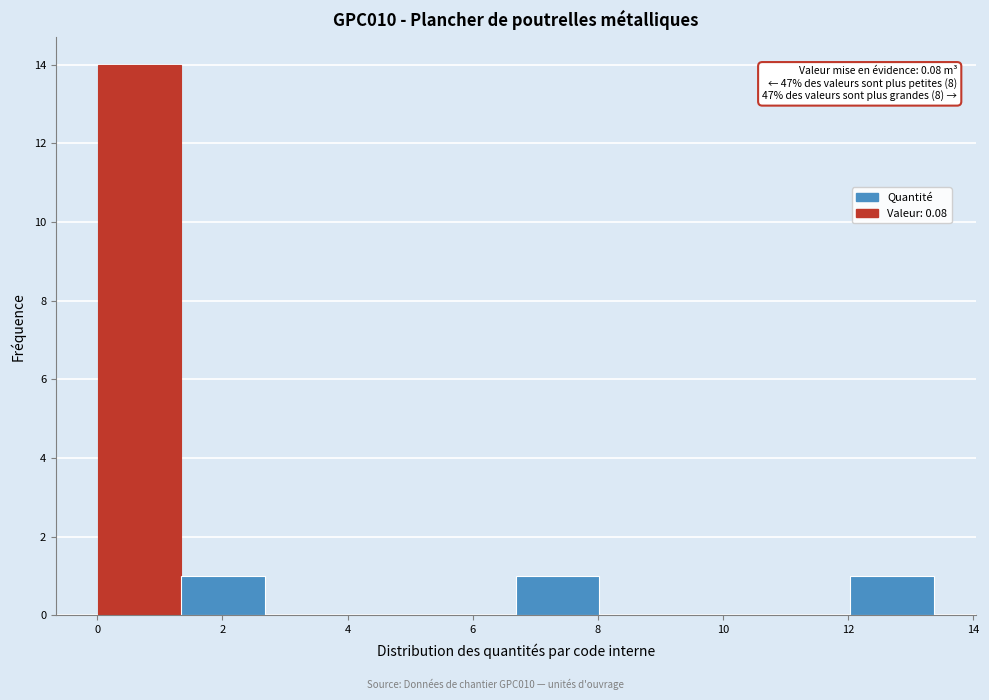

Over which range of the x-axis is the bar tallest?

0.0 to 1.4